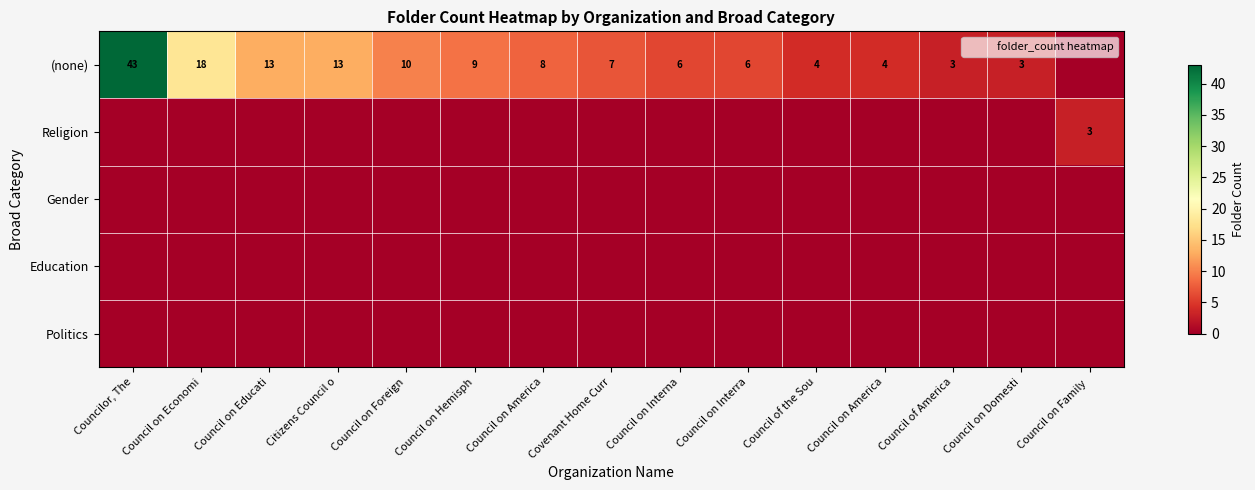

Is it true that Politics equals 0 at Councilor, The?

True